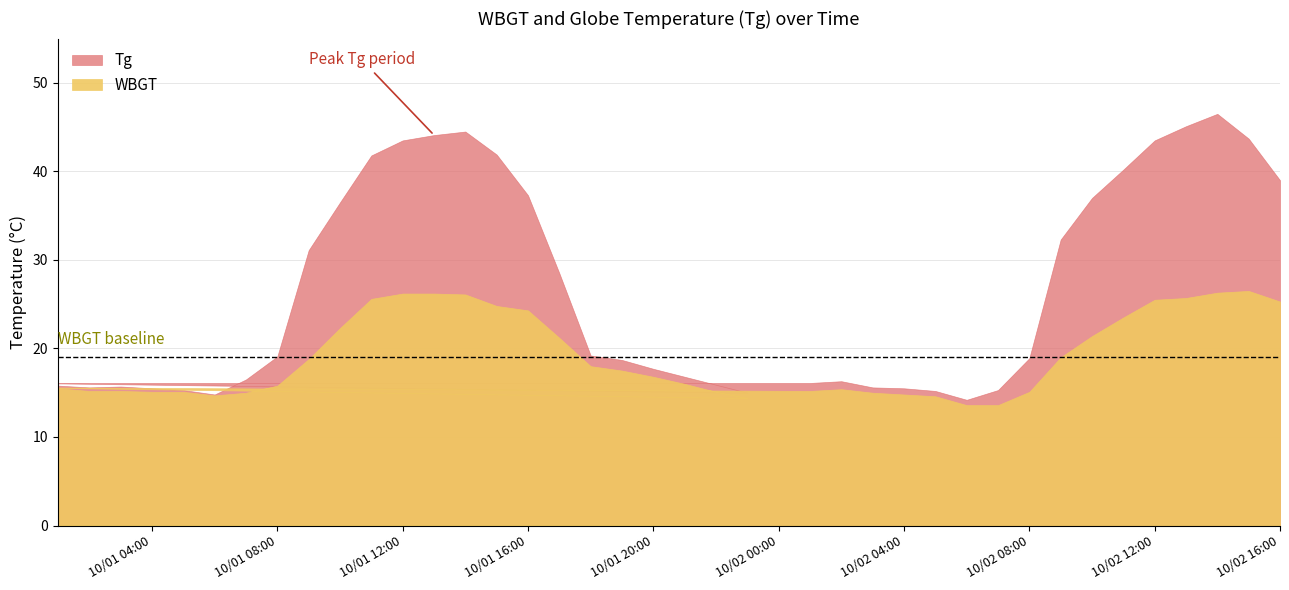

True or false: WBGT has a value of 24.8 at 2022/10/1 15:00.

True